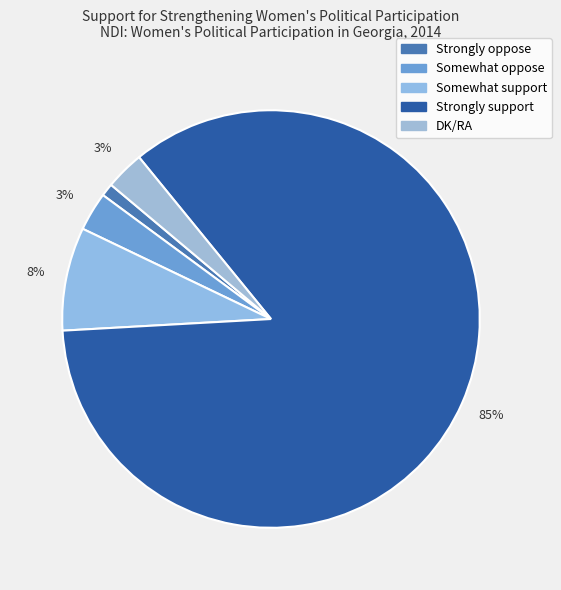

To the nearest percent, what percentage of the pie is Strongly support?

85%